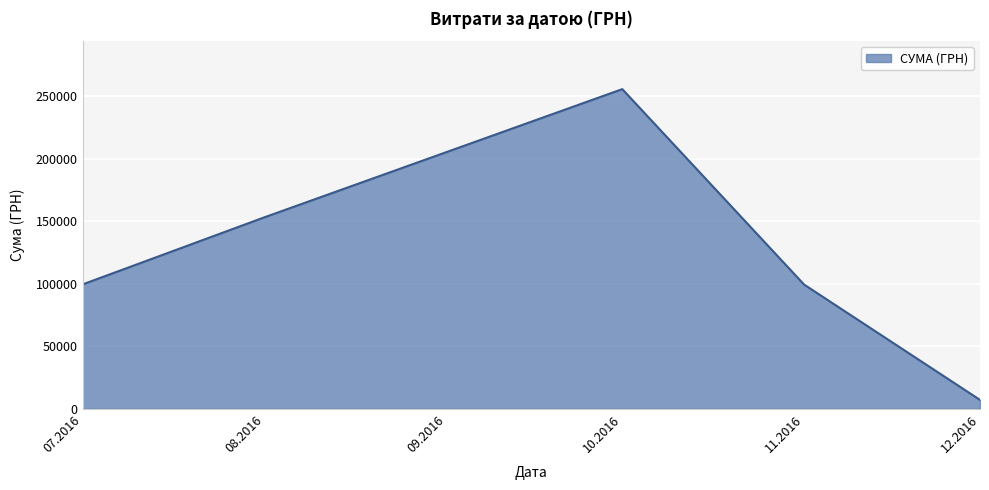

Between 10.2016 and 08.2016, which is larger?

10.2016